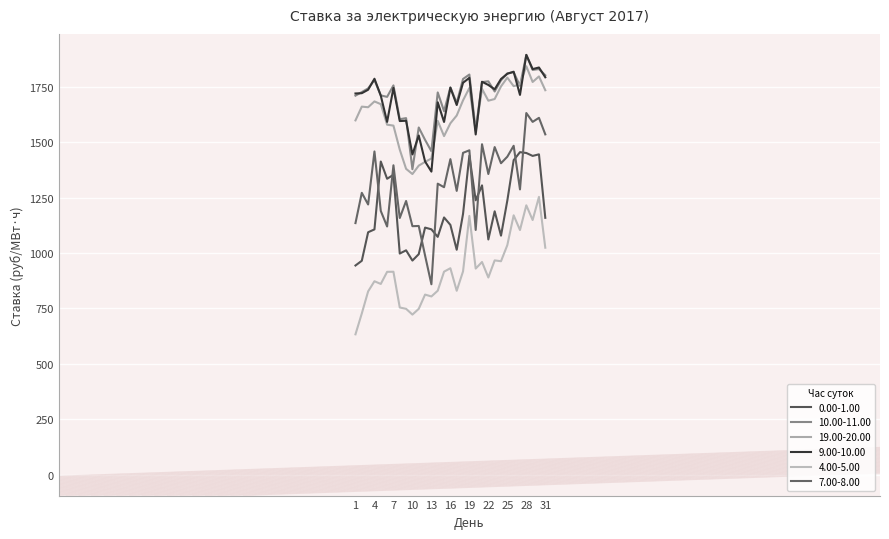

Which series ends up on top after the final intersection of 9.00-10.00 and 10.00-11.00?

10.00-11.00